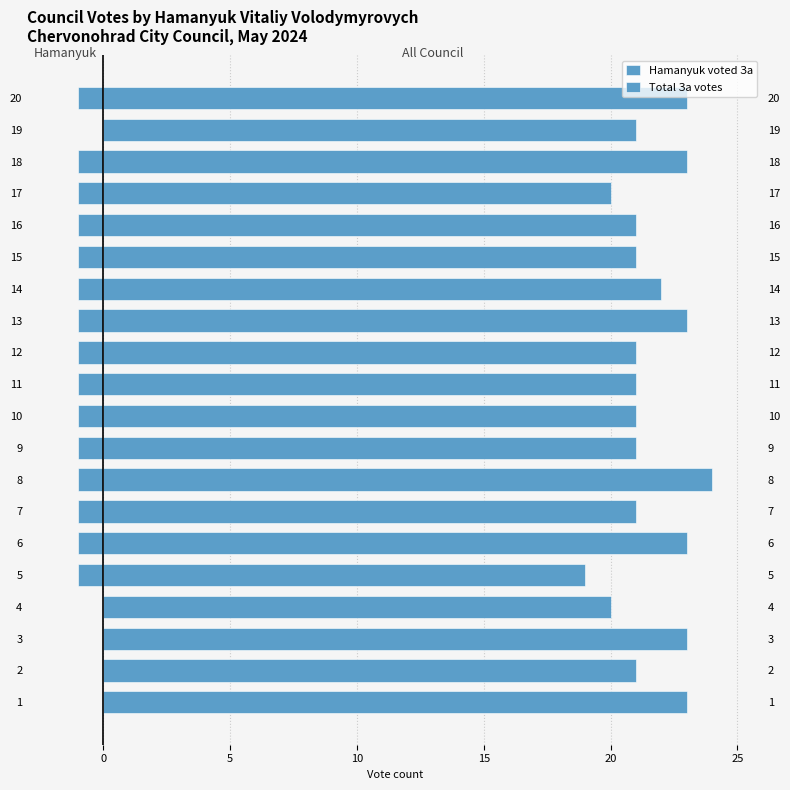

At 10, list the series in order from smallest to largest.

Hamanyuk voted За, Total За votes